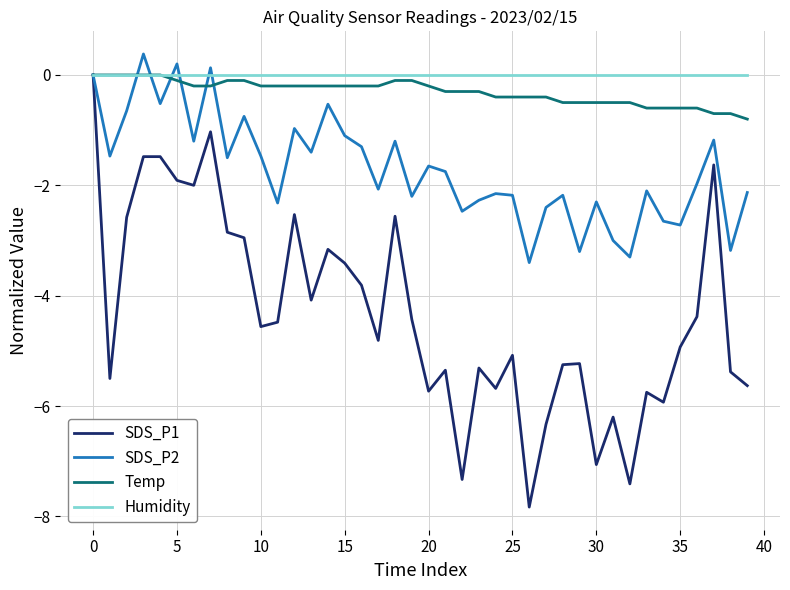

Which series has the widest spread of values?

SDS_P1